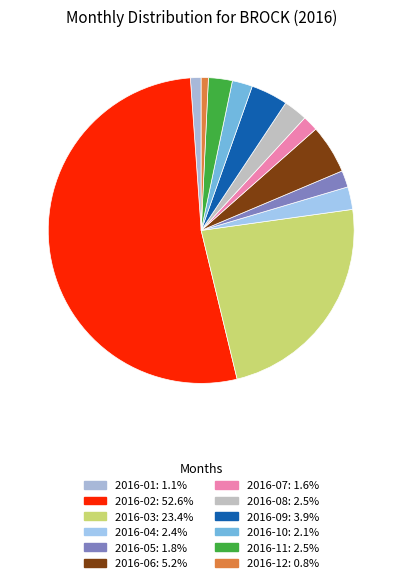

Which slice is the largest?

2016-02